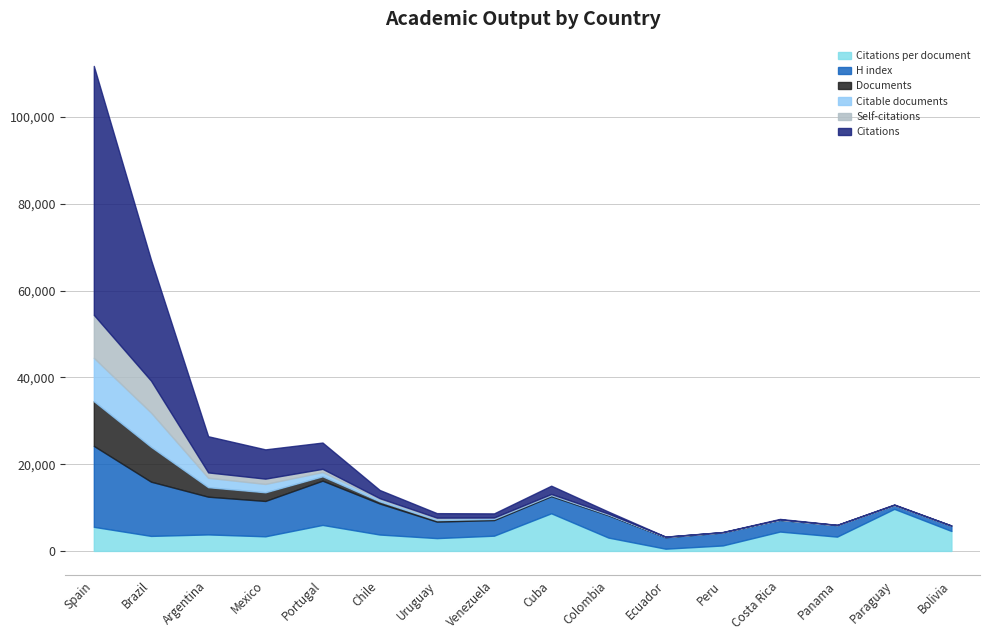

At which category is the sum across all series the highest?

Spain